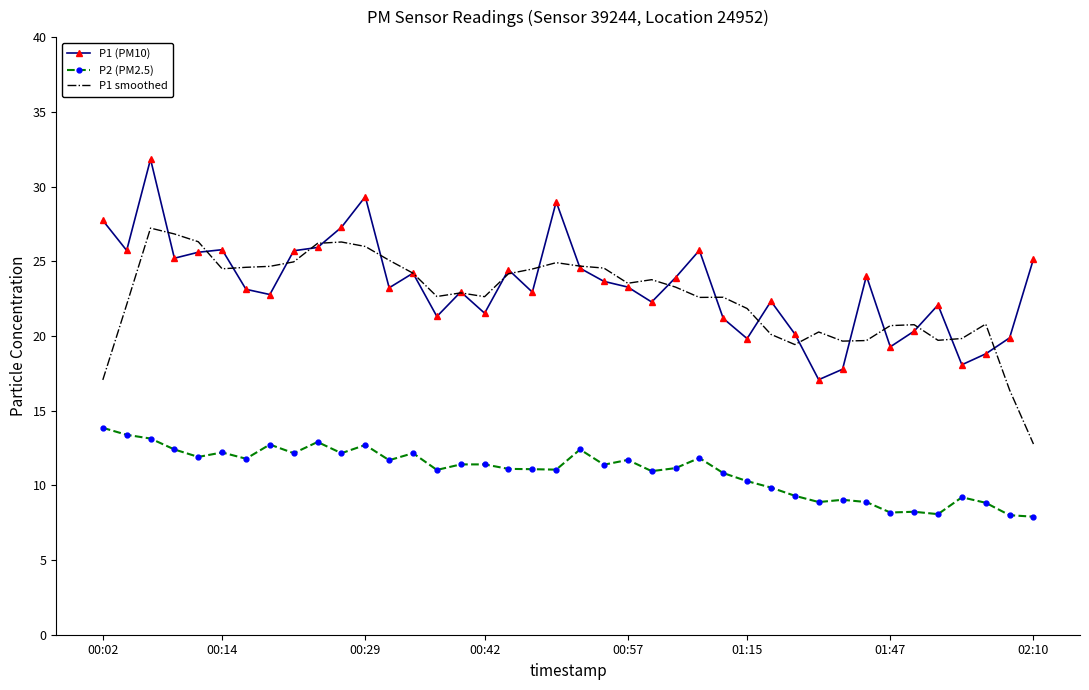

True or false: P2 (PM2.5) and P1 smoothed intersect in this chart.

False